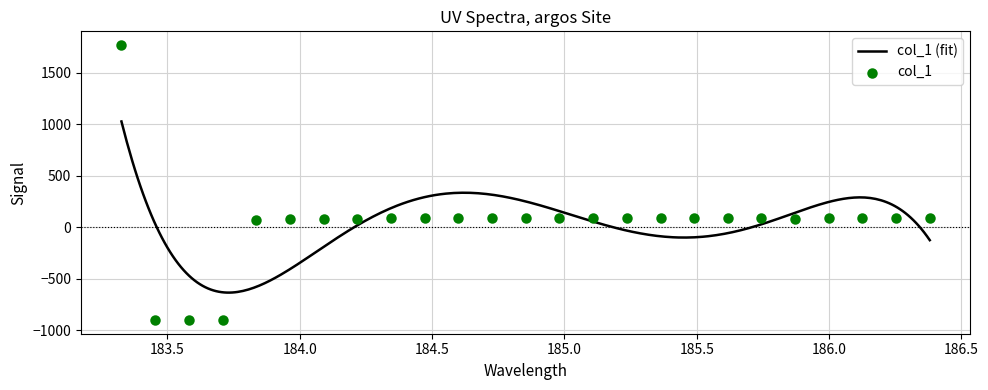

Between 185.236003806477 and 183.3269, which is larger?

183.3269